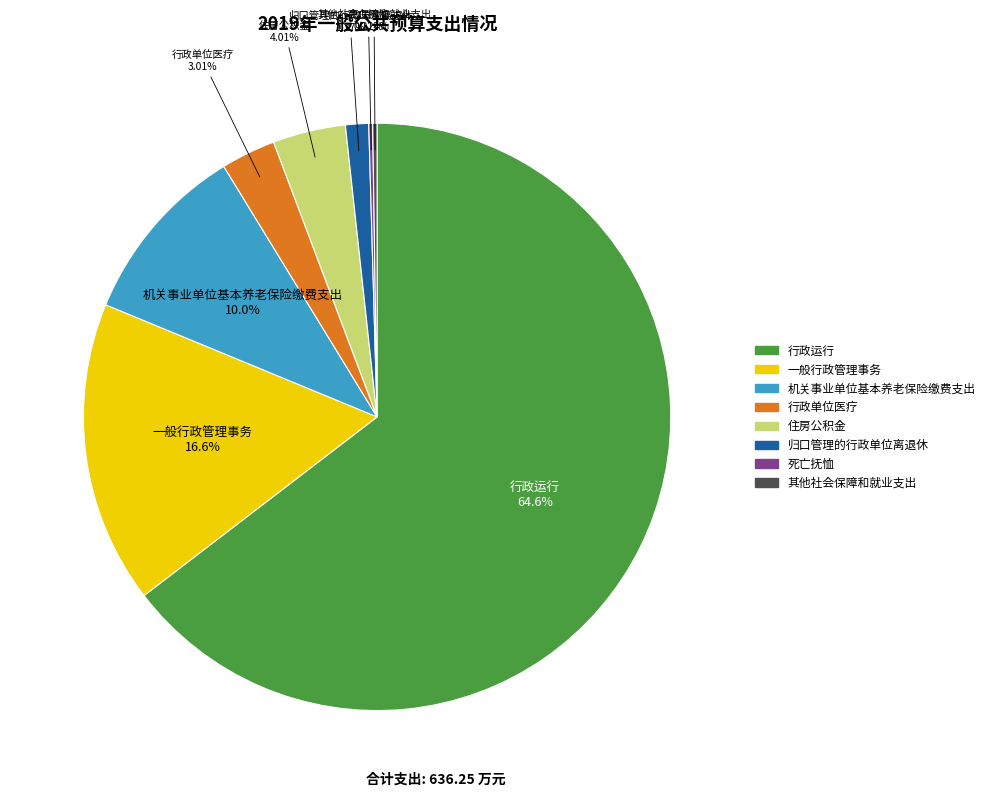

Do 行政单位医疗 and 一般行政管理事务 together represent more than half of the pie?

No